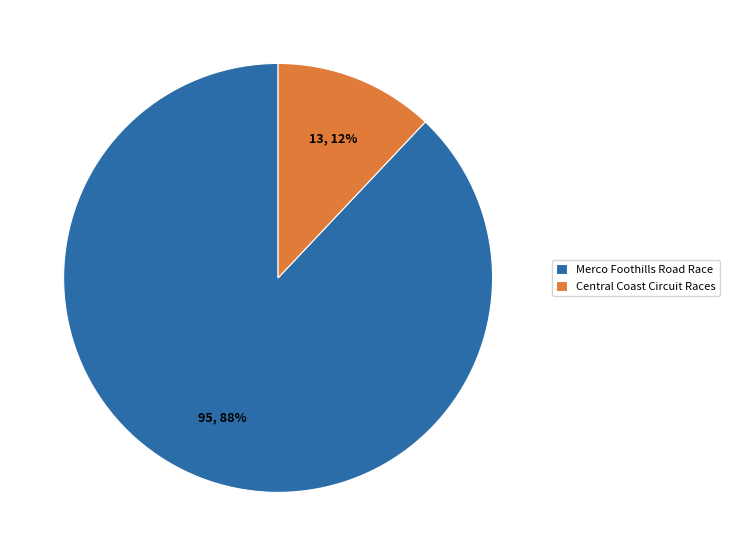

To the nearest percent, what is the difference between the Merco Foothills Road Race and Central Coast Circuit Races slice percentages?

76%